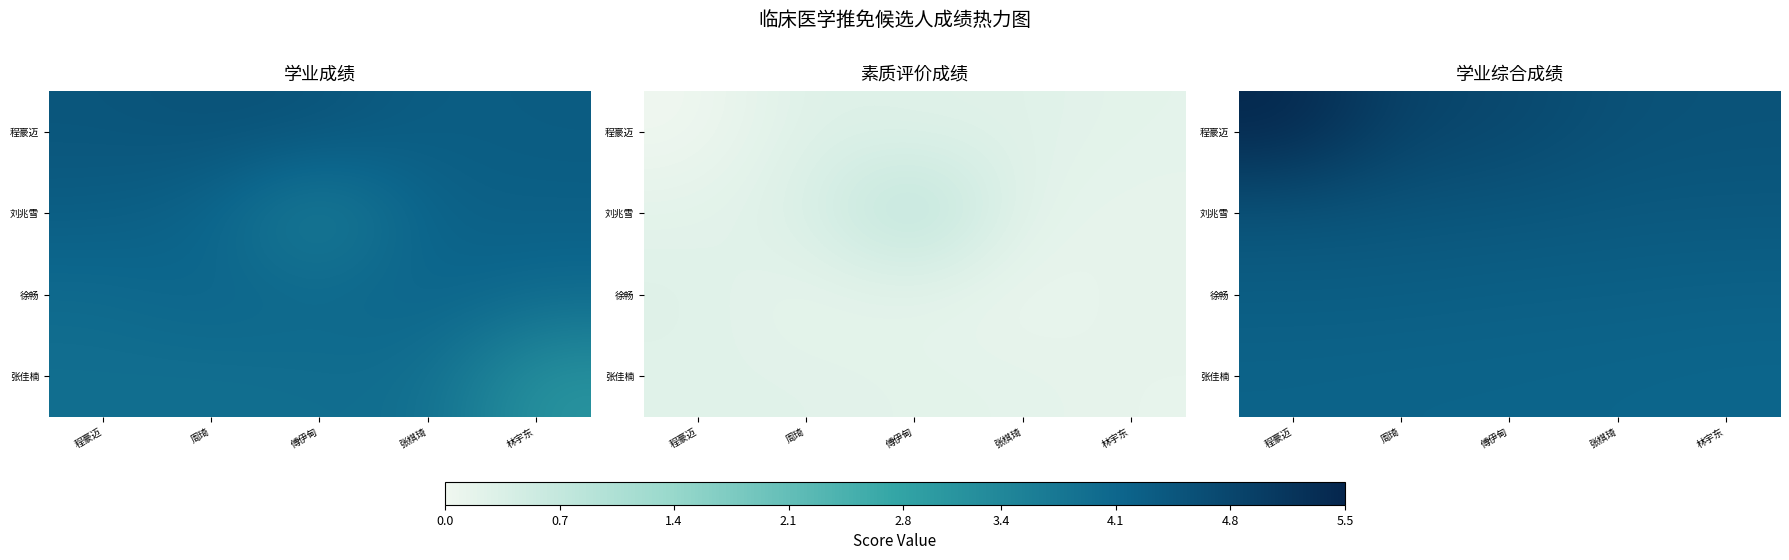

The value of 徐畅 at 周琦 is 5.6. True or false?

False